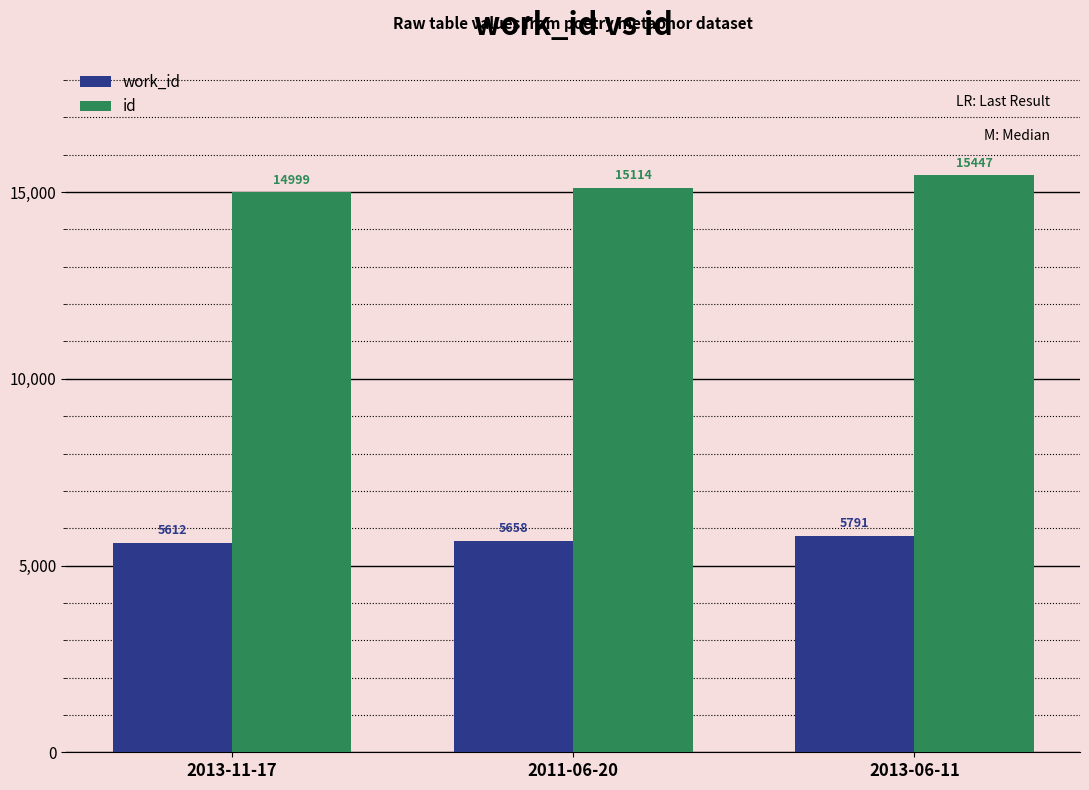

Which category has the highest value in the work_id series?

2013-06-11